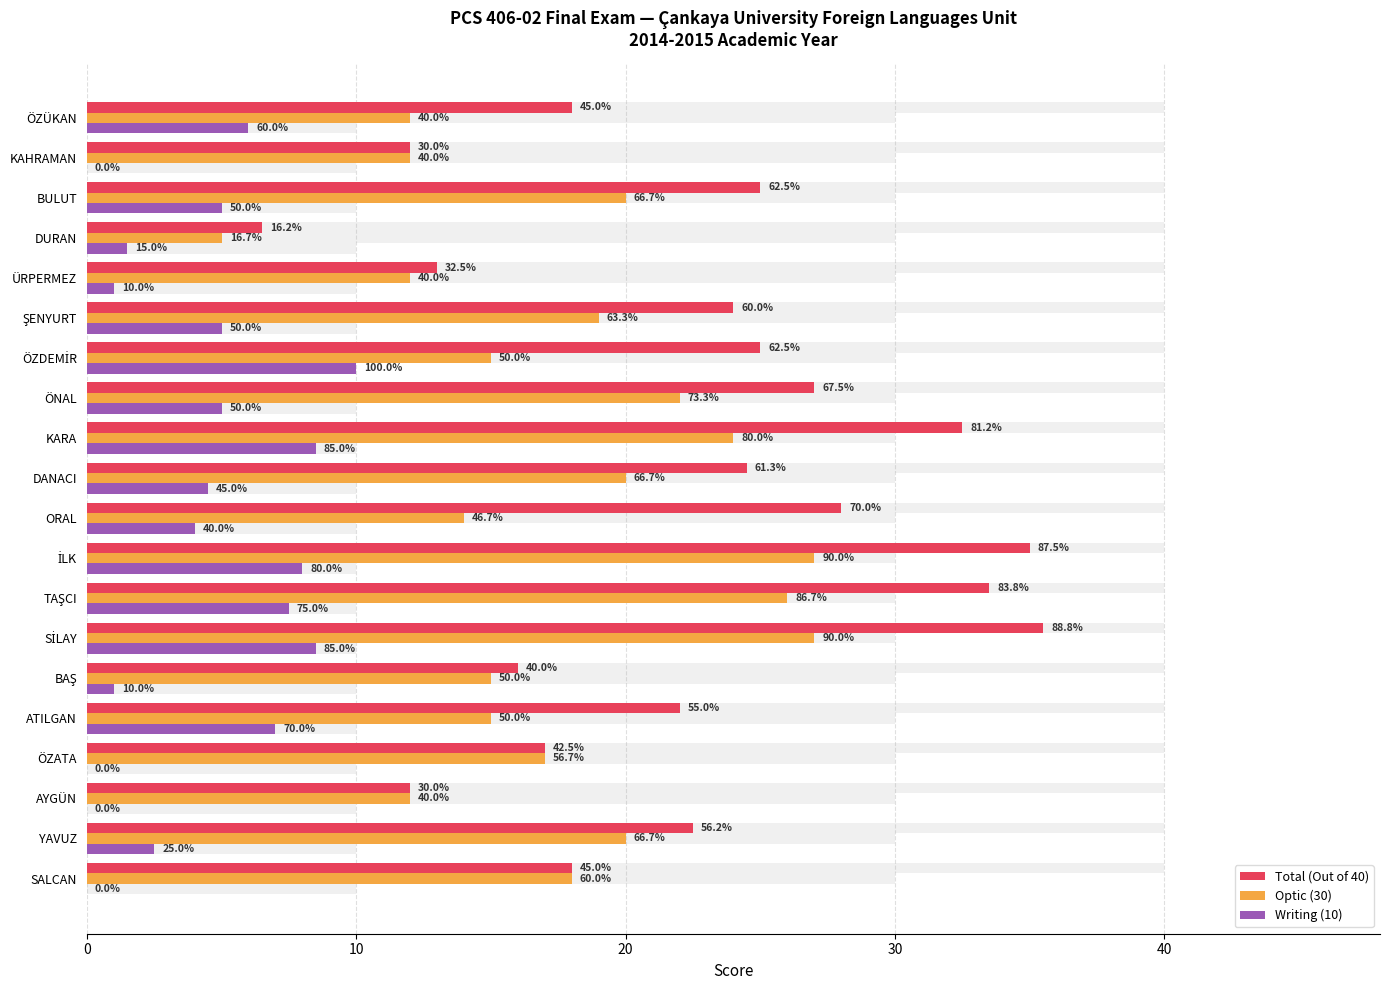

The value of Total (Out of 40) at ÖZATA is 8.6. True or false?

False